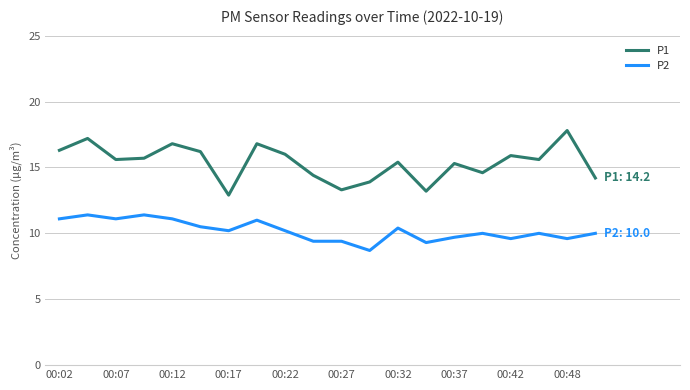

What is the greatest value displayed?

17.8